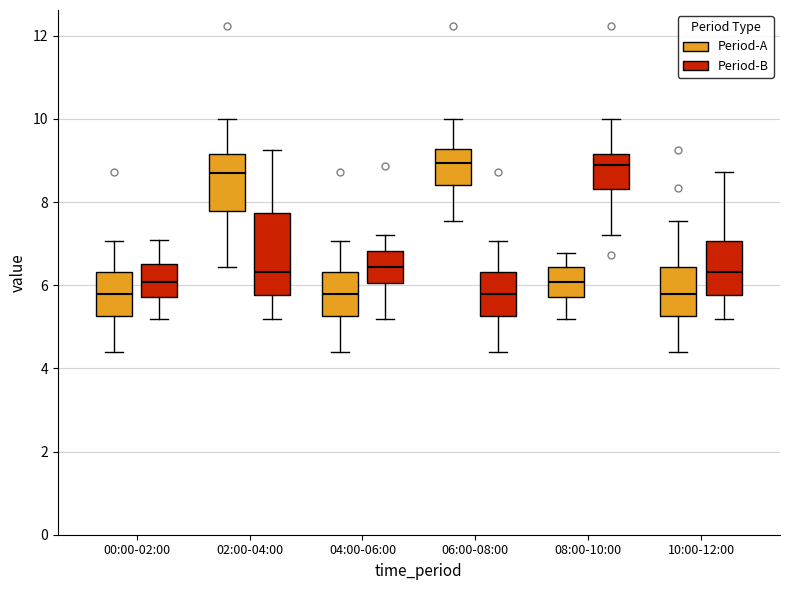

Reading left to right, transcribe this box plot: for each box, give where its median line is, the range the box spans, and where its two whiskers end, as read against the y-axis. The values are not printed on the chart, so give them approximately, as read against the axis.

00:00-02:00 (Period-A): median 5.8, box 5.2 to 6.4, whiskers 4.4 to 7.0
00:00-02:00 (Period-B): median 6.0, box 5.8 to 6.6, whiskers 5.2 to 7.2
02:00-04:00 (Period-A): median 8.6, box 7.8 to 9.2, whiskers 6.4 to 10.0
02:00-04:00 (Period-B): median 6.4, box 5.8 to 7.8, whiskers 5.2 to 9.2
04:00-06:00 (Period-A): median 5.8, box 5.2 to 6.4, whiskers 4.4 to 7.0
04:00-06:00 (Period-B): median 6.4, box 6.0 to 6.8, whiskers 5.2 to 7.2
06:00-08:00 (Period-A): median 9.0, box 8.4 to 9.2, whiskers 7.6 to 10.0
06:00-08:00 (Period-B): median 5.8, box 5.2 to 6.4, whiskers 4.4 to 7.0
08:00-10:00 (Period-A): median 6.0, box 5.8 to 6.4, whiskers 5.2 to 6.8
08:00-10:00 (Period-B): median 9.0, box 8.4 to 9.2, whiskers 7.2 to 10.0
10:00-12:00 (Period-A): median 5.8, box 5.2 to 6.4, whiskers 4.4 to 7.6
10:00-12:00 (Period-B): median 6.4, box 5.8 to 7.0, whiskers 5.2 to 8.8